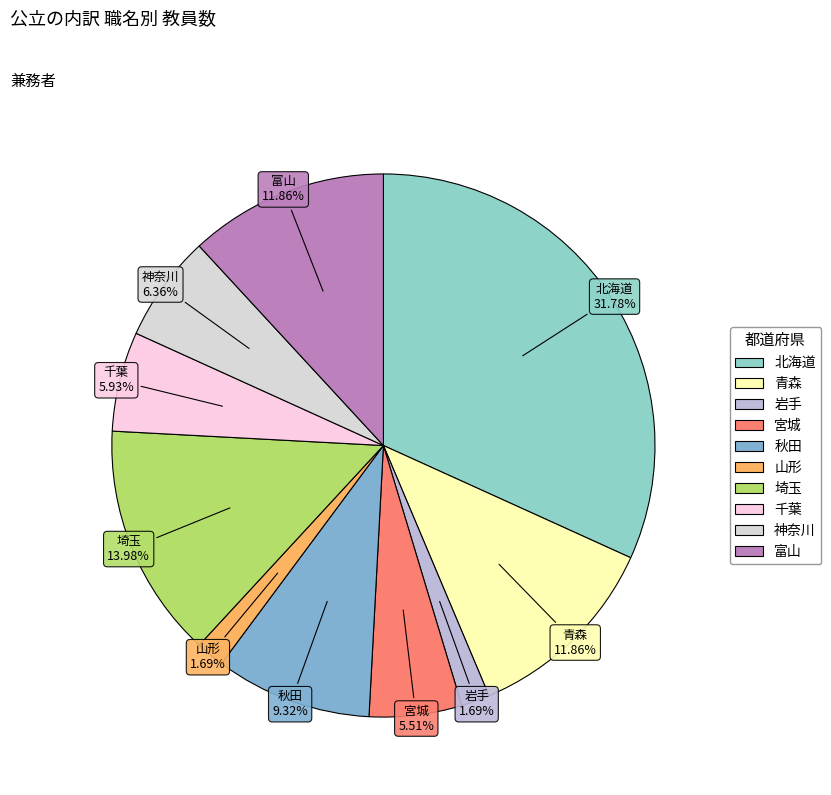

Which slice is the largest?

北海道